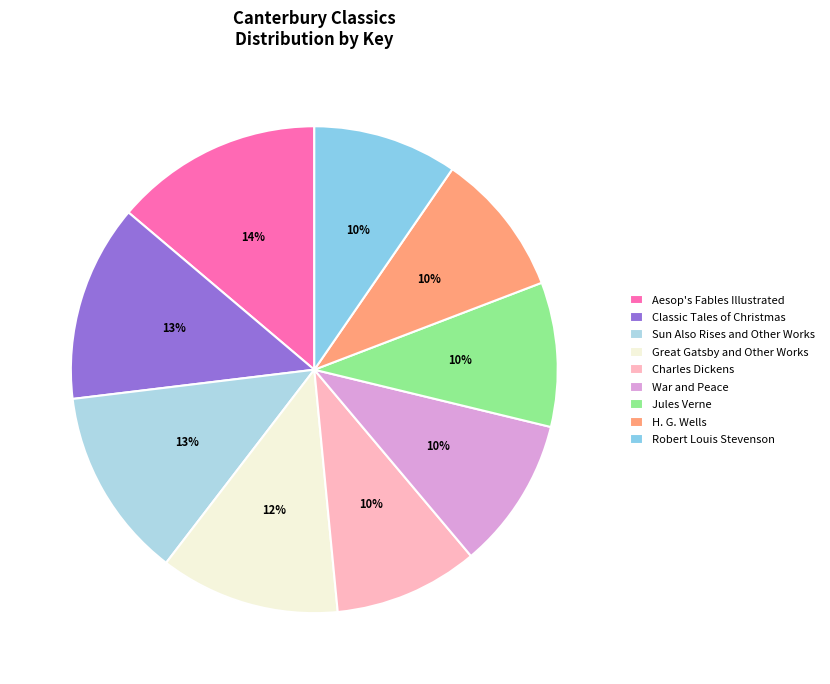

To the nearest percent, what percentage of the pie is War and Peace?

10%